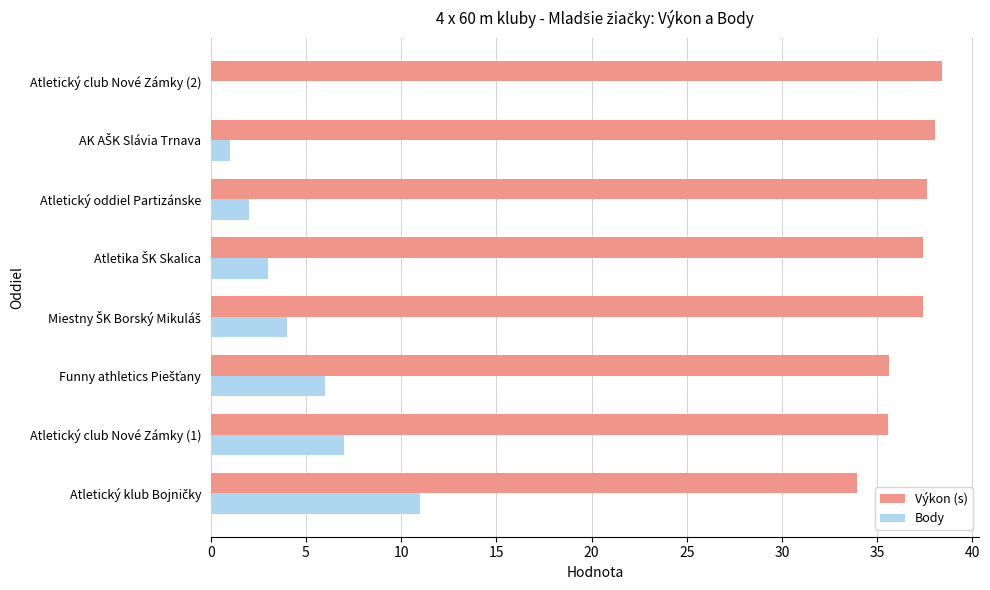

What is the average value of the Výkon (s) series?

36.8